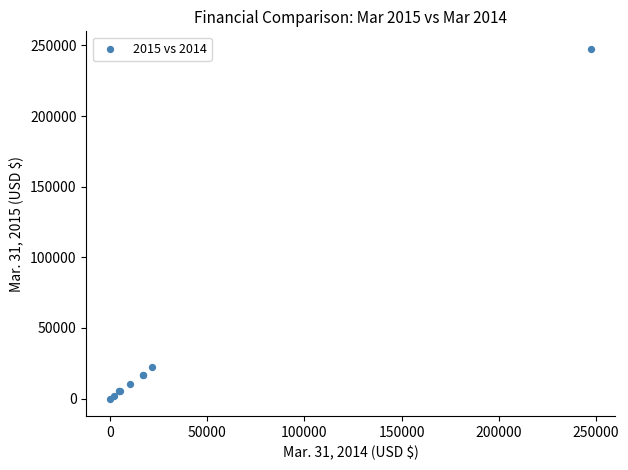

What Y value in the scatter plot is closest to 123775?

22504.0